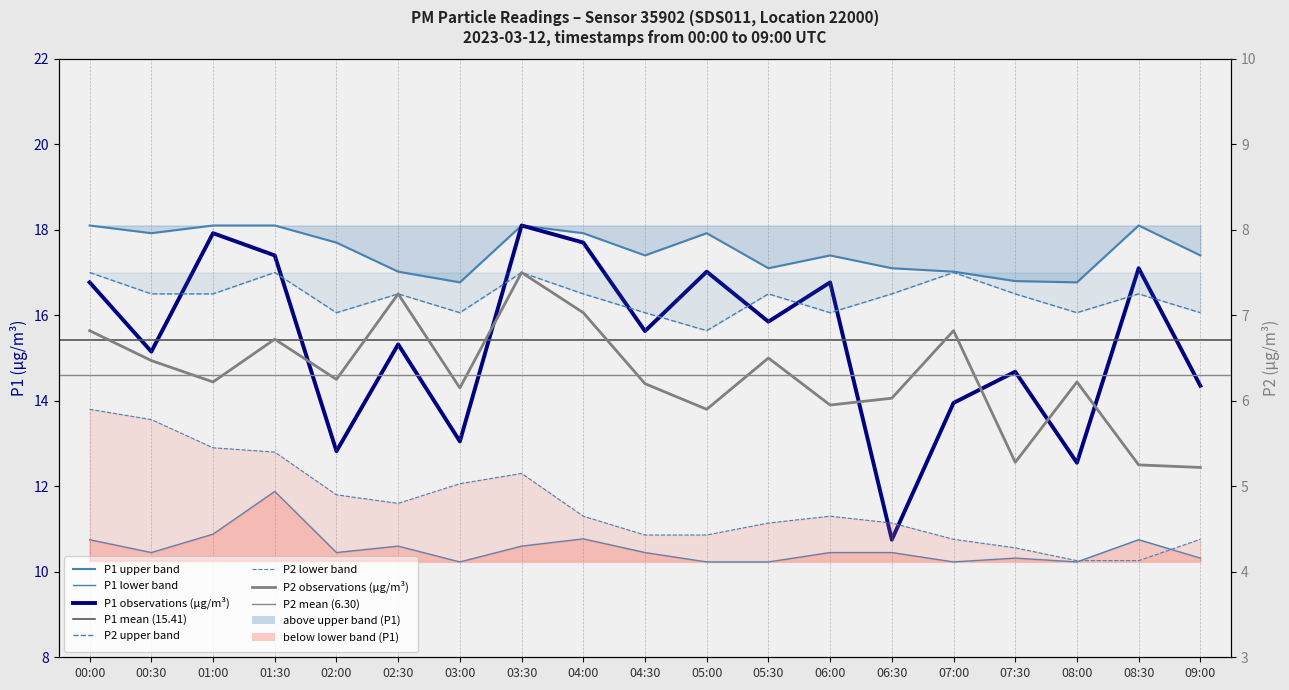

What position from the right is 03:00?

13